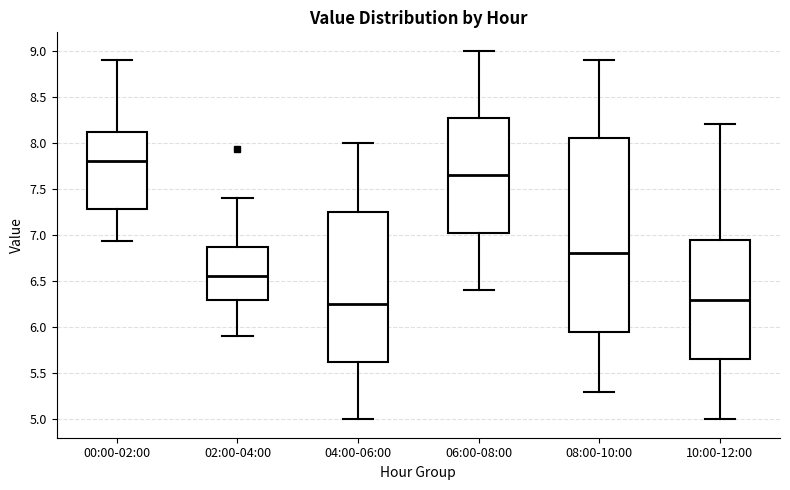

Where does the median line of the box for 10:00-12:00 sit on the y-axis? The values are not printed on the chart, so give them approximately, as read against the axis.

6.30